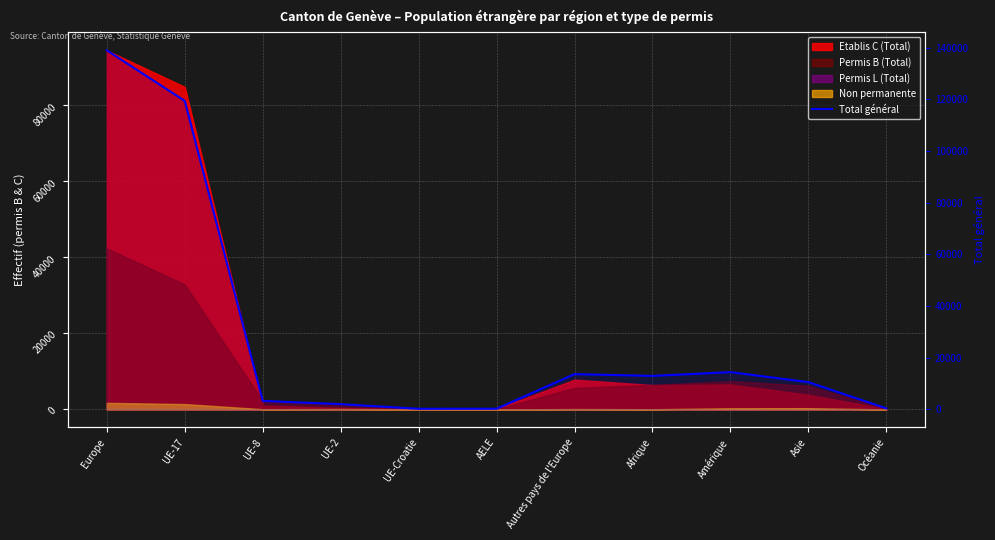

Rank the categories by value from highest to lowest.

Europe, UE-17, Amérique, Autres pays de l'Europe, Afrique, Asie, UE-8, UE-2, Océanie, AELE, UE-Croatie